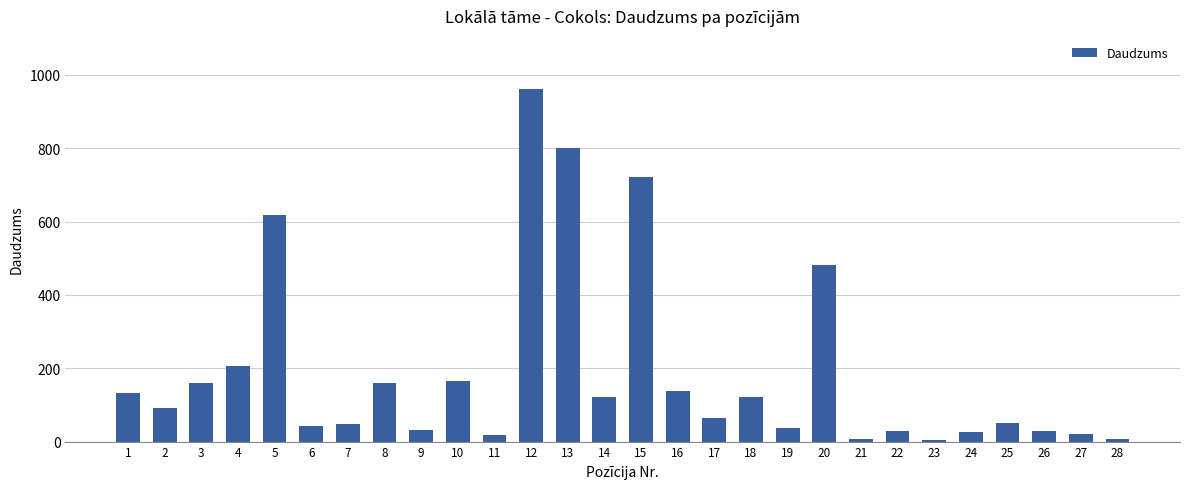

What is the difference between the maximum and second lowest values?

954.1